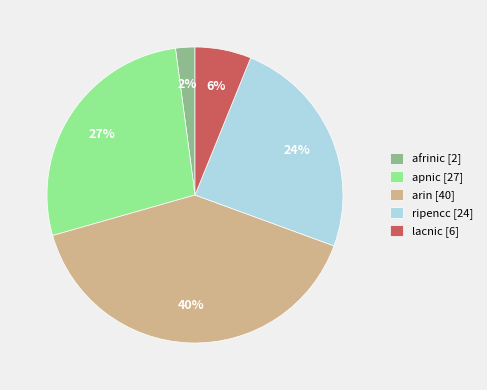

Is apnic the majority of the pie?

No